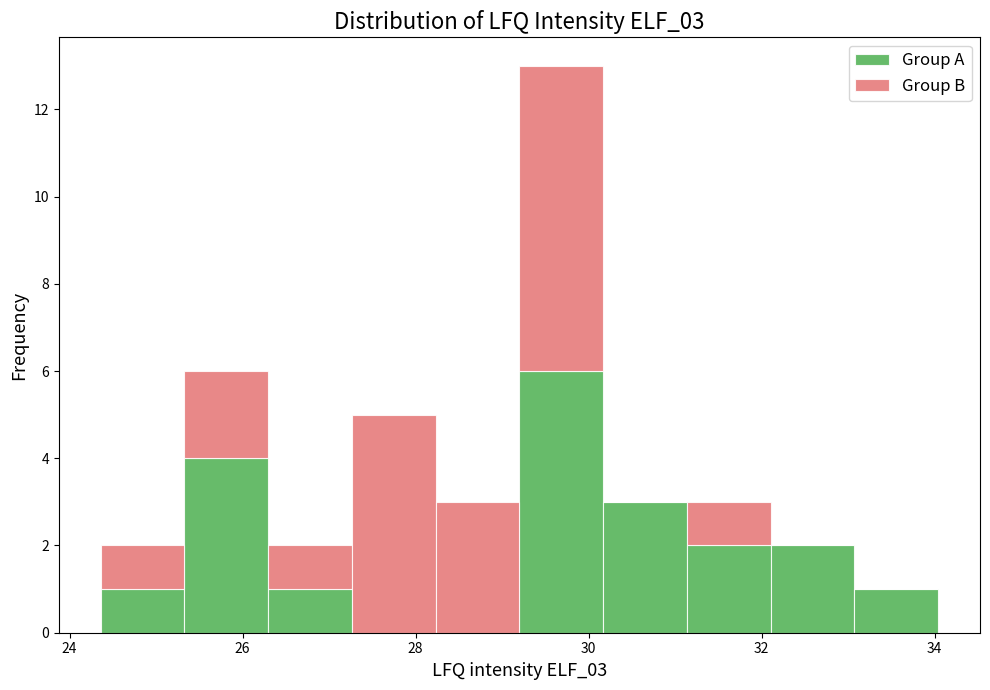

Reading left to right, list every stacked bar in this chart as the range it spans on the x-axis followed by its total height. Neither the bar edges nor the heights are printed on the chart, so give them approximately, as read against the axes.

24.4 to 25.4: 2
25.4 to 26.2: 6
26.2 to 27.2: 2
27.2 to 28.2: 5
28.2 to 29.2: 3
29.2 to 30.2: 13
30.2 to 31.2: 3
31.2 to 32.2: 3
32.2 to 33.0: 2
33.0 to 34.0: 1